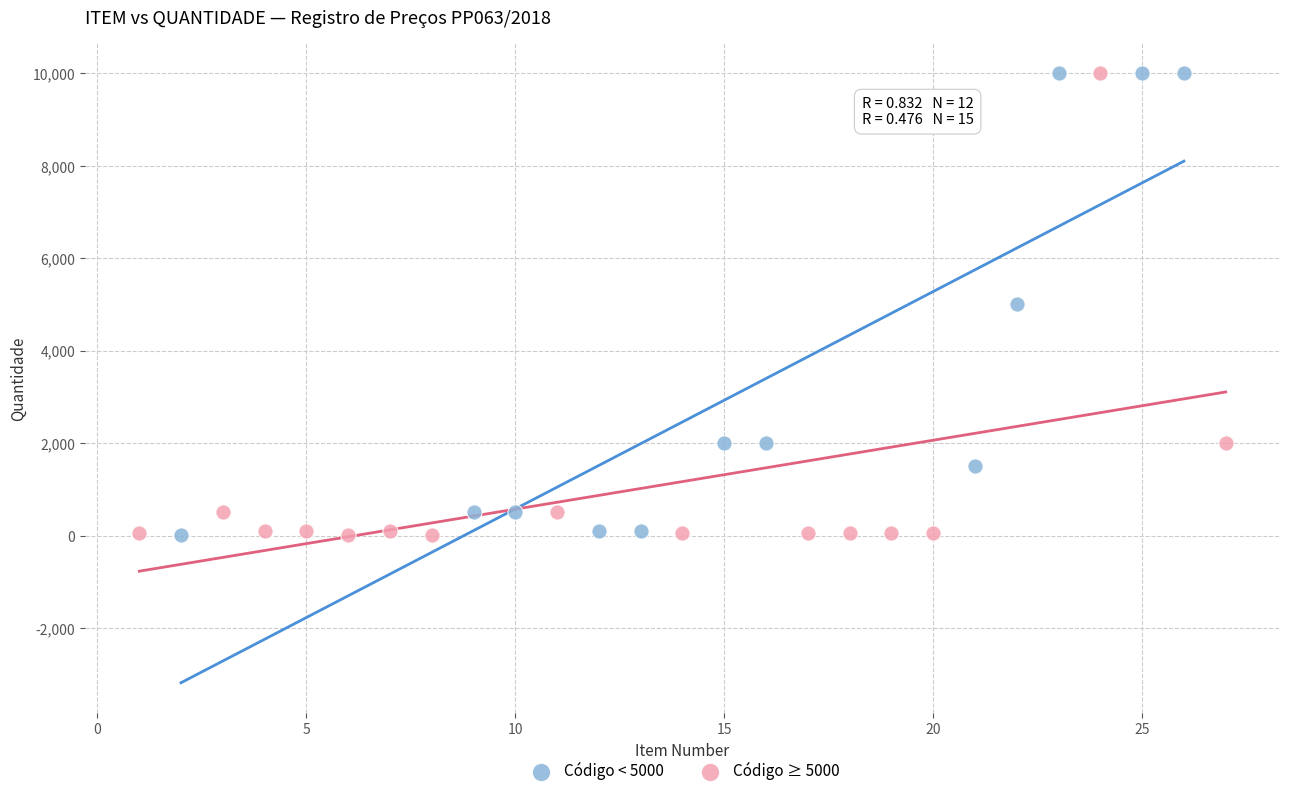

What are all the series names shown in the legend?

Código < 5000, Código ≥ 5000